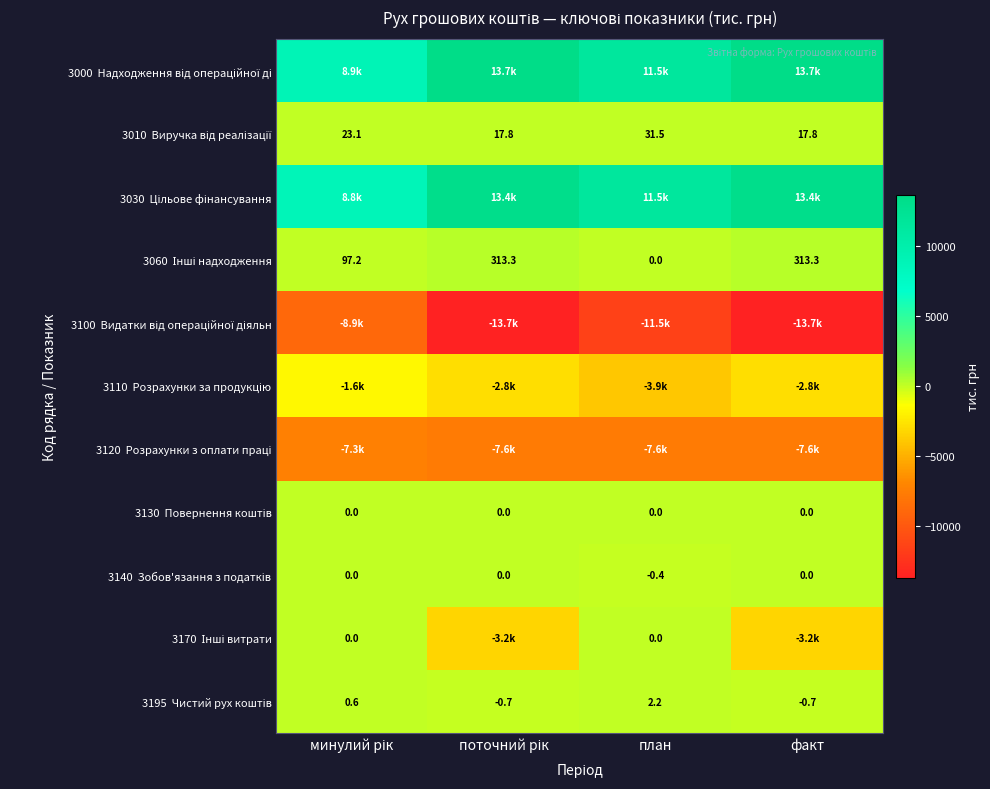

How many data points in 3010 Виручка від реалізації are less than 23?

2